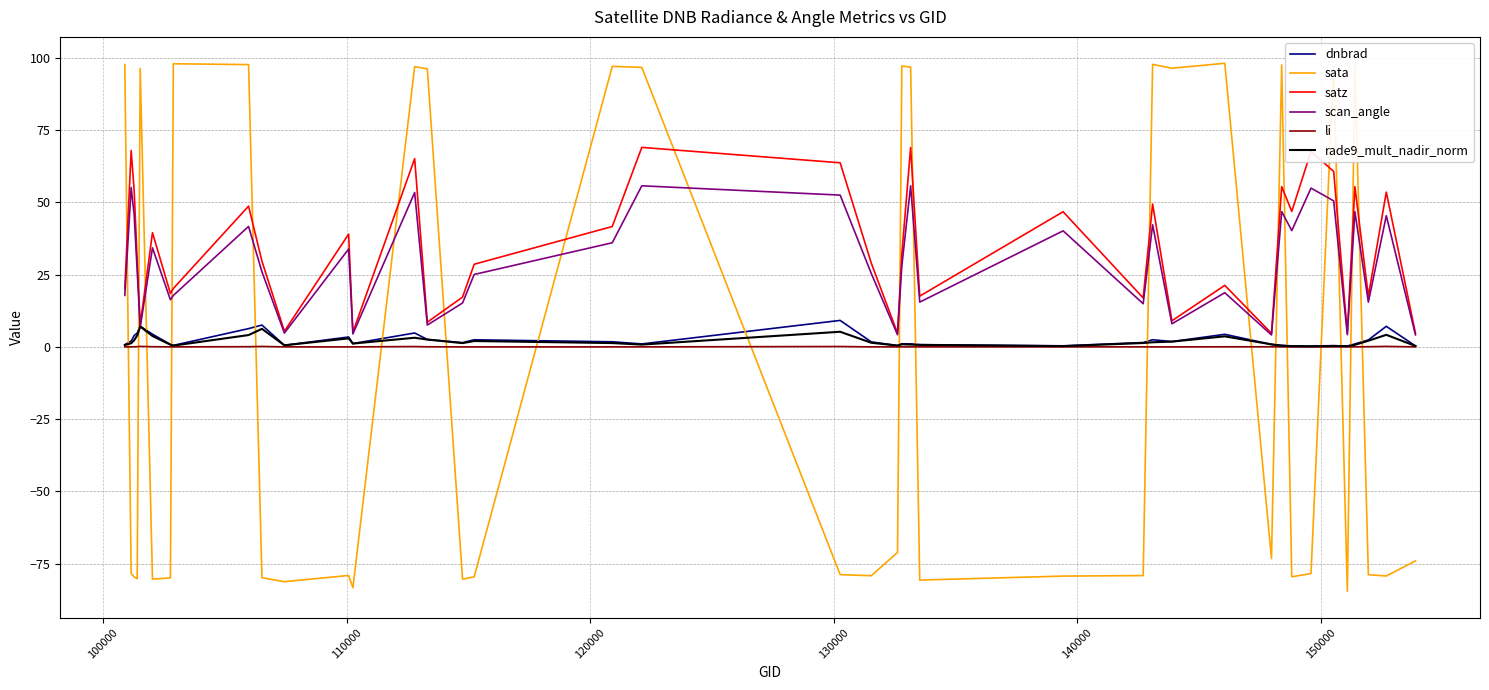

True or false: sata and dnbrad cross at least once.

True